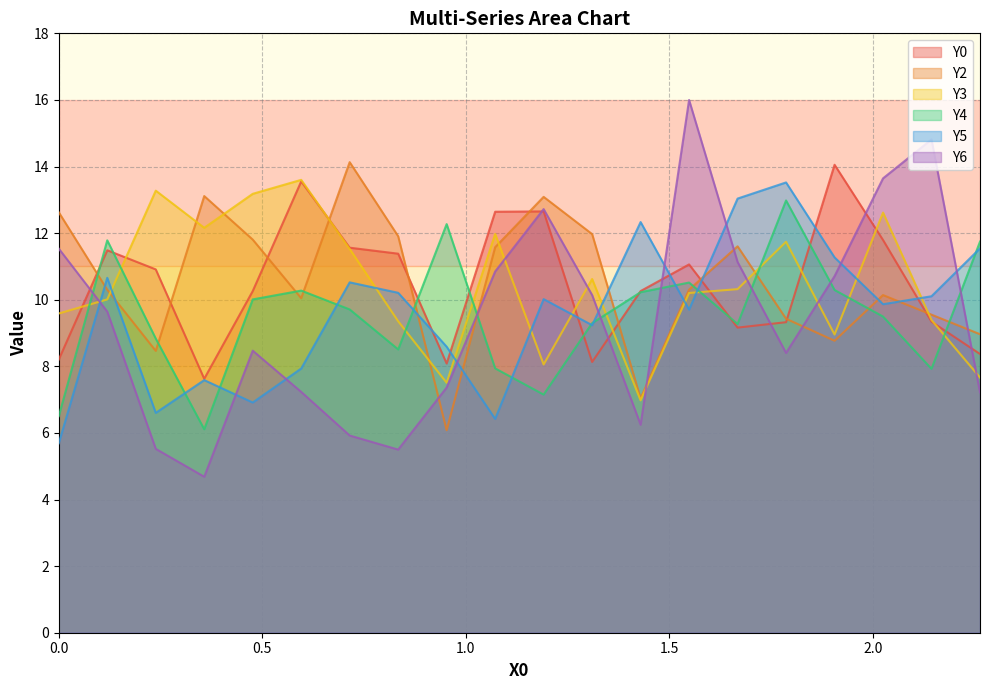

Does the chart have visible grid lines?

Yes